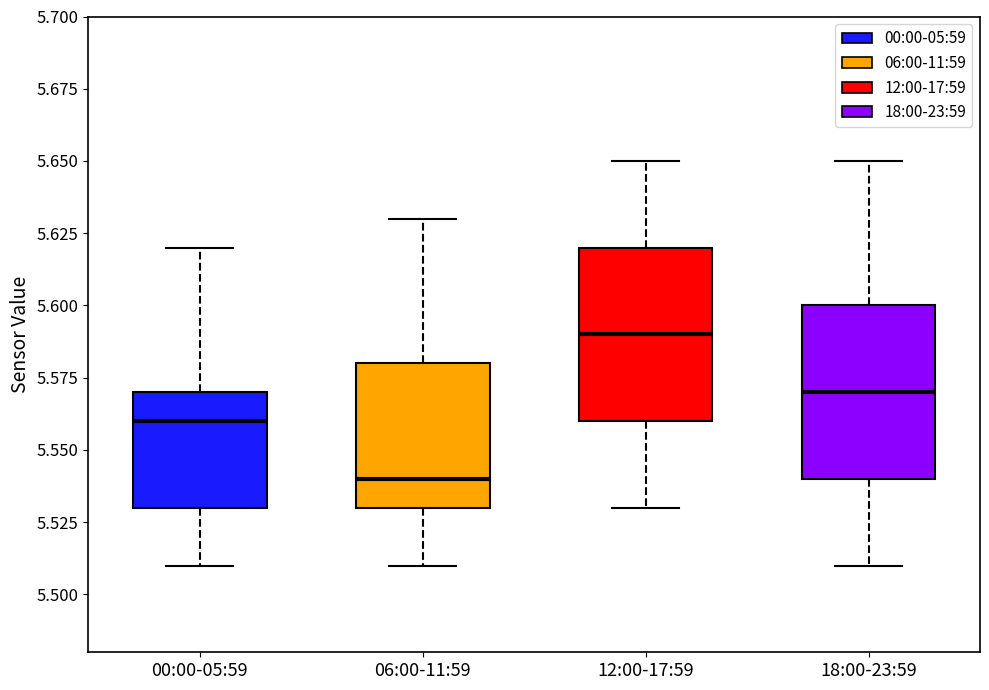

Where does the lower whisker of the box for 06:00-11:59 end on the y-axis? The values are not printed on the chart, so give them approximately, as read against the axis.

5.51